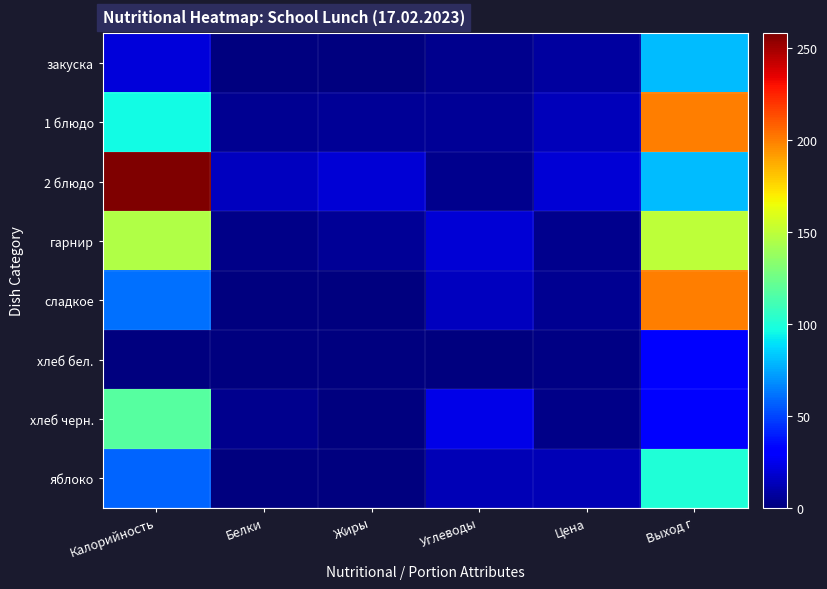

Reading right to left, transcribe all the data shown in this chart.

закуска: Выход г=80.0	Цена=8.0	Углеводы=4.0	Жиры=0.0	Белки=1.0	Калорийность=21.0
1 блюдо: Выход г=200.0	Цена=13.3	Углеводы=6.0	Жиры=6.0	Белки=5.0	Калорийность=96.0
2 блюдо: Выход г=80.0	Цена=19.6	Углеводы=4.0	Жиры=20.0	Белки=15.0	Калорийность=258.2
гарнир: Выход г=150.0	Цена=3.8	Углеводы=20.0	Жиры=6.0	Белки=3.0	Калорийность=146.0
сладкое: Выход г=200.0	Цена=4.7	Углеводы=15.0	Жиры=0.0	Белки=0.0	Калорийность=61.0
хлеб бел.: Выход г=30.0	Цена=1.5	Углеводы=0.0	Жиры=0.0	Белки=0.0	Калорийность=0.0
хлеб черн.: Выход г=30.0	Цена=2.5	Углеводы=24.0	Жиры=1.0	Белки=4.0	Калорийность=117.0
яблоко: Выход г=100.0	Цена=13.0	Углеводы=13.0	Жиры=1.0	Белки=1.0	Калорийность=58.0